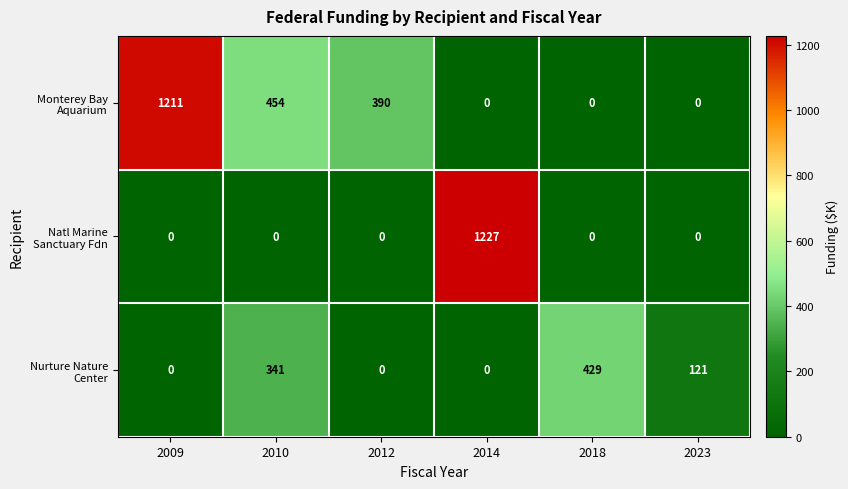

What is the total value across all series at 2014?

1227